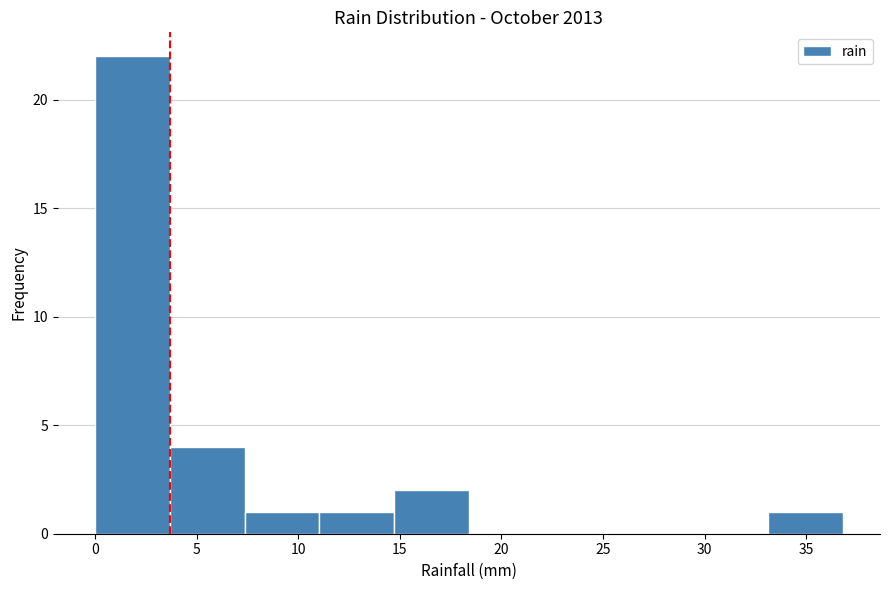

Reading left to right, list every bar in this chart as the range it spans on the x-axis followed by its height. Neither the bar edges nor the heights are printed on the chart, so give them approximately, as read against the axes.

0.0 to 3.5: 22
3.5 to 7.5: 4
7.5 to 11.0: 1
11.0 to 14.5: 1
14.5 to 18.5: 2
18.5 to 22.0: 0
22.0 to 26.0: 0
26.0 to 29.5: 0
29.5 to 33.0: 0
33.0 to 37.0: 1